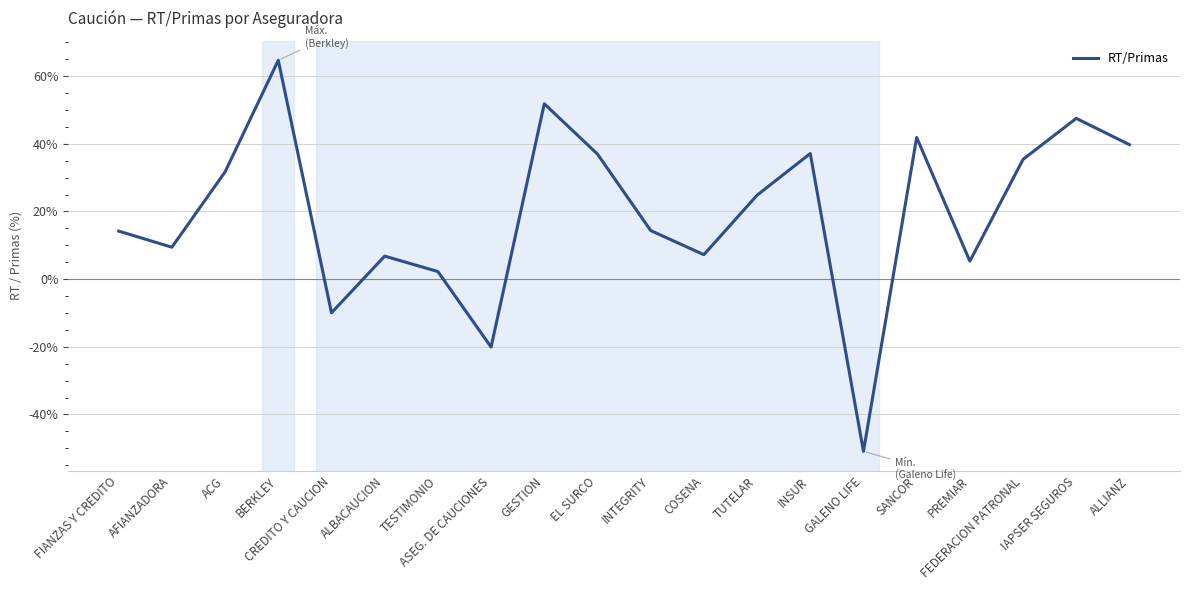

What is the minimum value shown in the chart?

-50.9